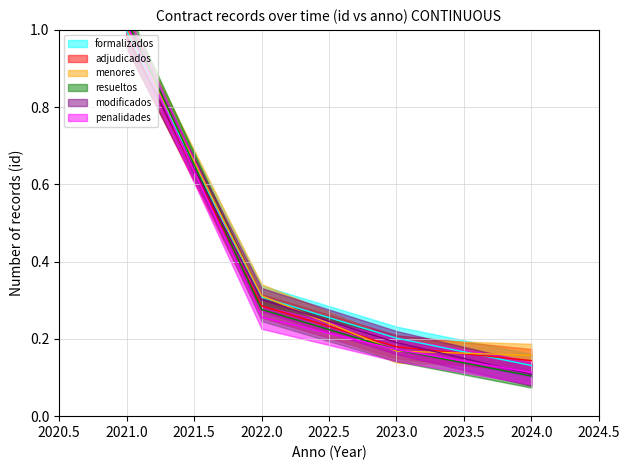

At which category is the sum across all series the highest?

2021